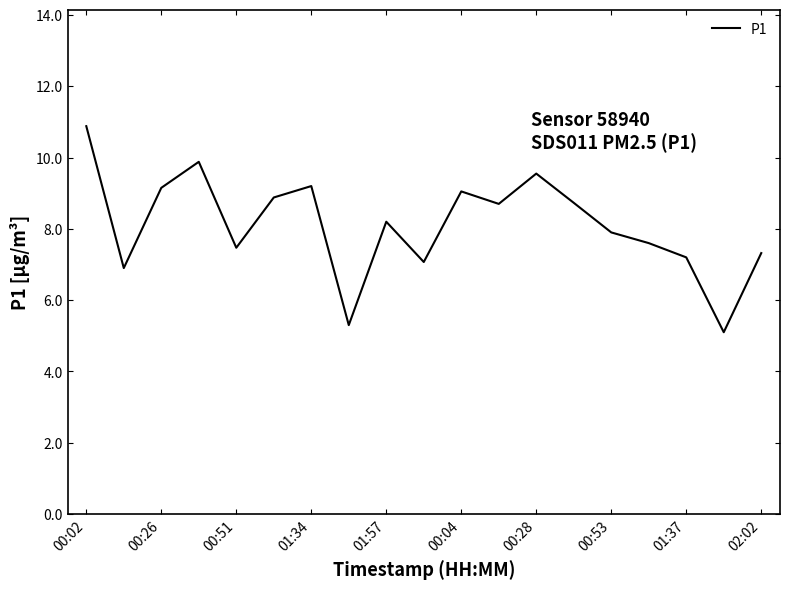

Reading left to right, extract all data points from this chart.

10.9	6.9	9.2	9.9	7.5	8.9	9.2	5.3	8.2	7.1	9.1	8.7	9.6	8.7	7.9	7.6	7.2	5.1	7.3